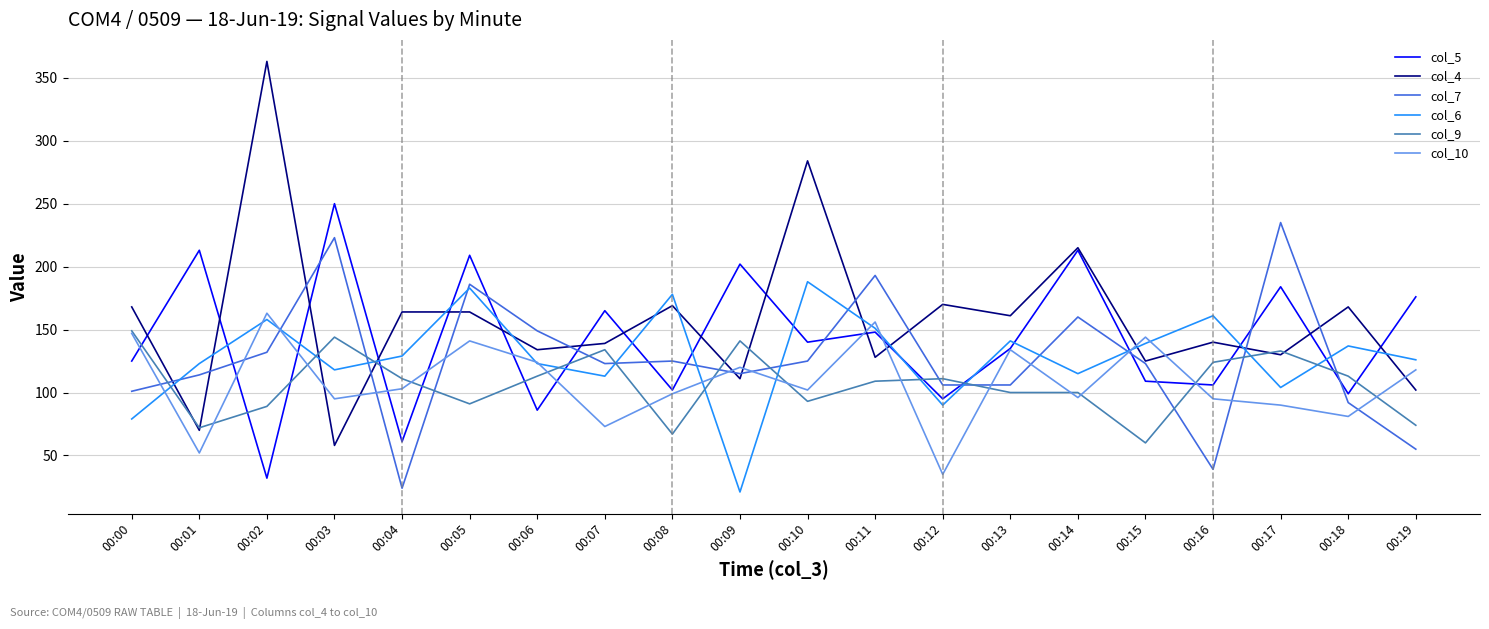

True or false: col_5 has a value of 60 at 00:12.

False